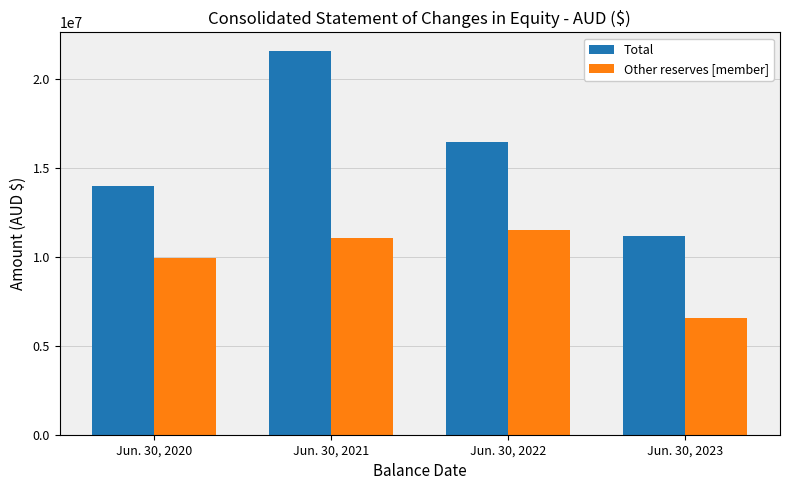

What is the lowest value of the Total series?

11162576